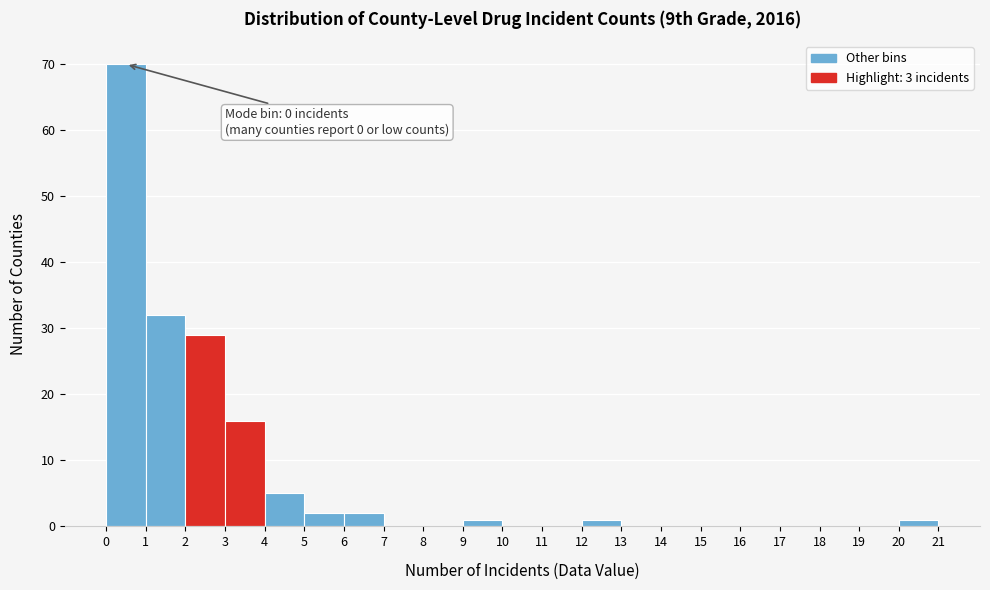

Which range on the x-axis has the tallest bar?

0 to 1